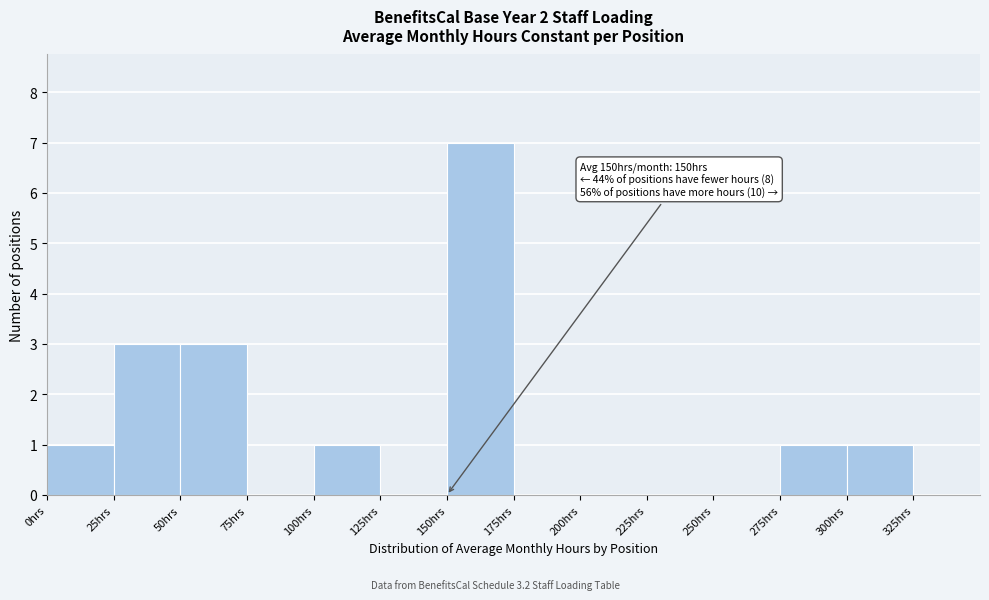

Which range on the x-axis has the tallest bar?

150 to 175